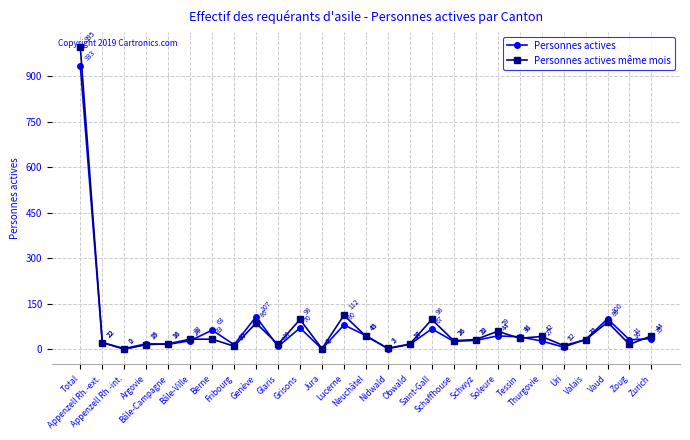

What is the maximum value for Personnes actives même mois?

995